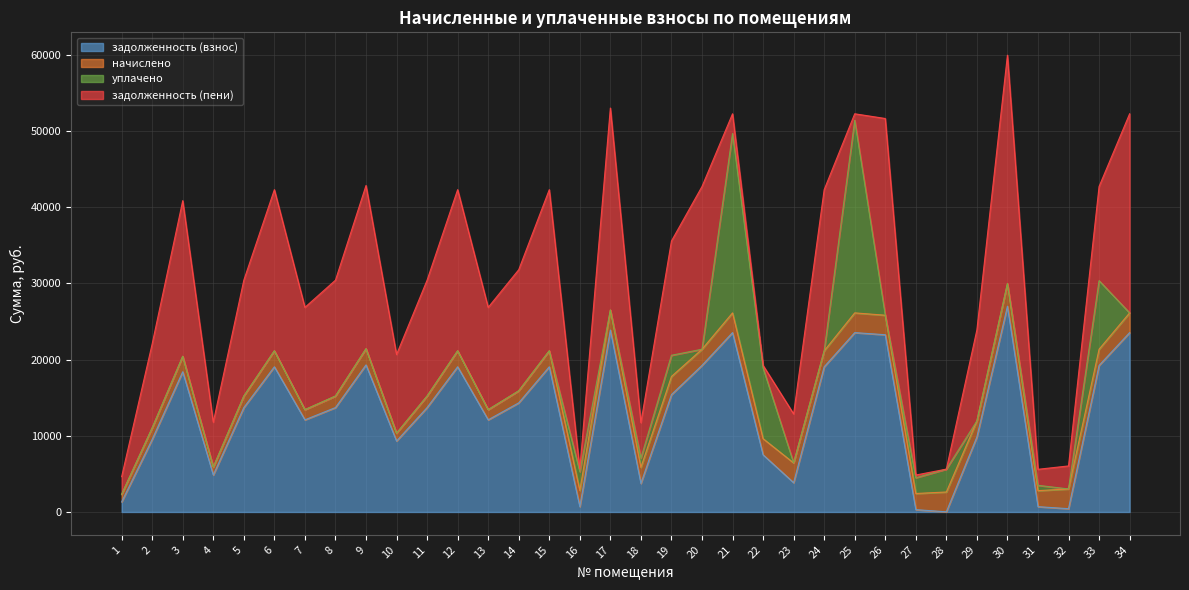

True or false: начислено has a value of 2116.0 at 22.

True